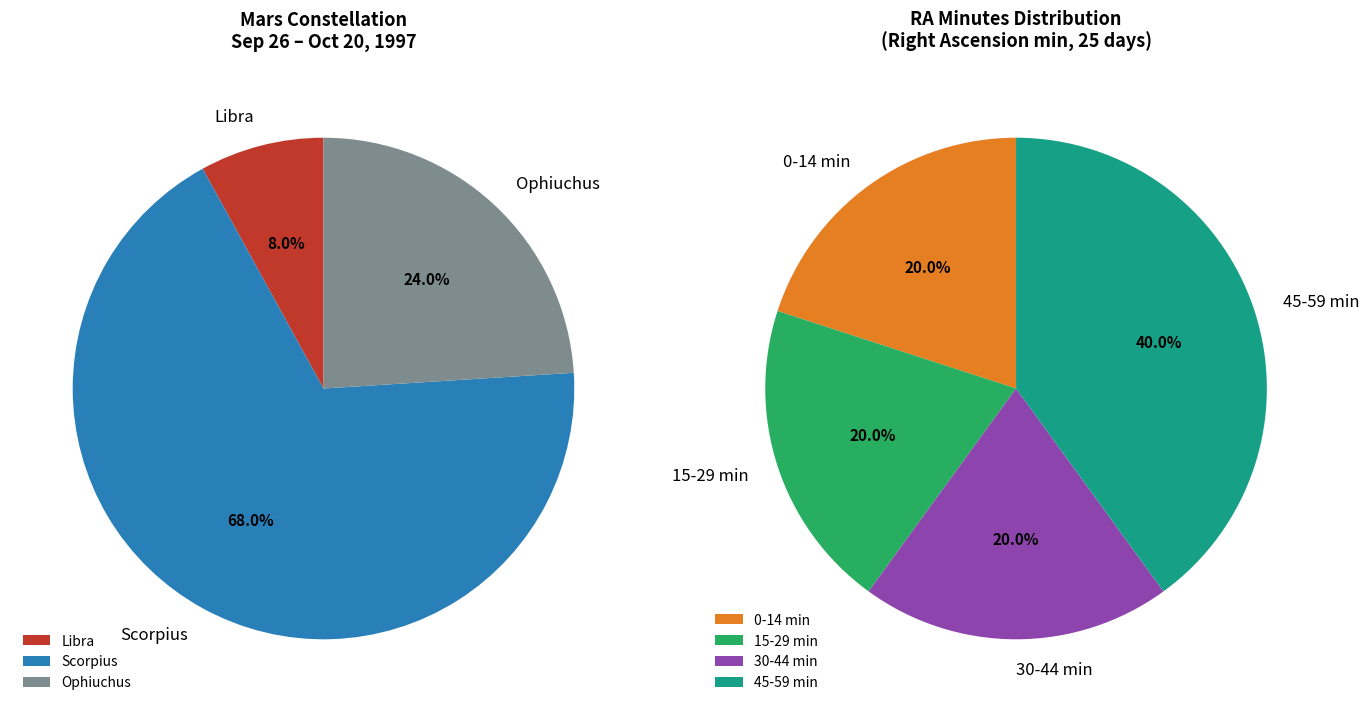

Which category has the smallest portion of the pie?

Libra